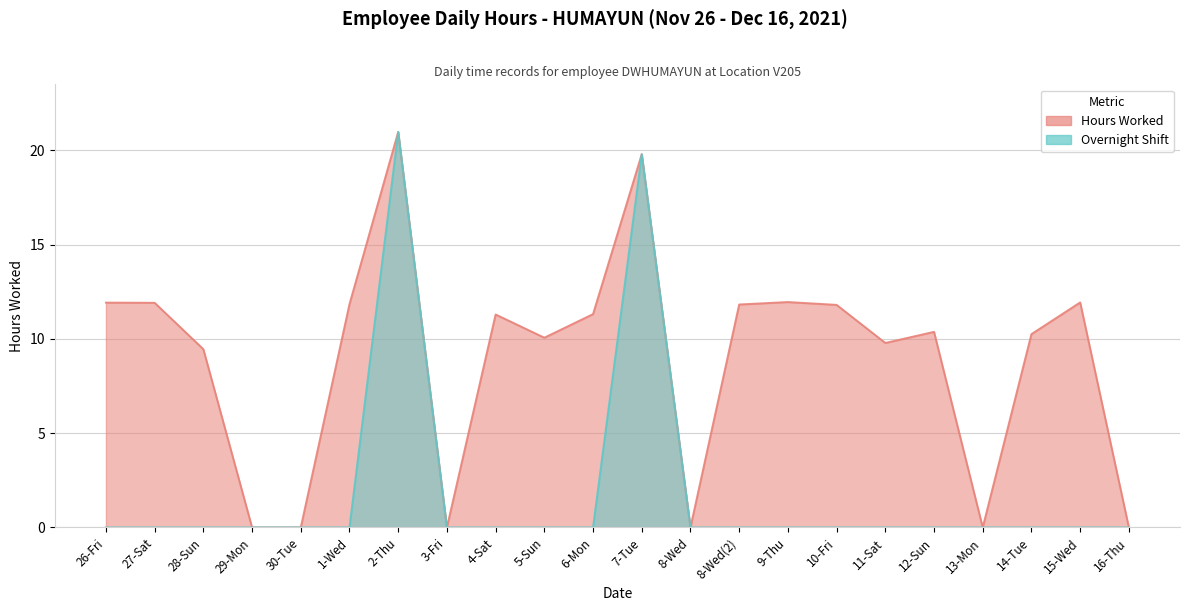

True or false: Overnight Shift and Hours Worked intersect in this chart.

False